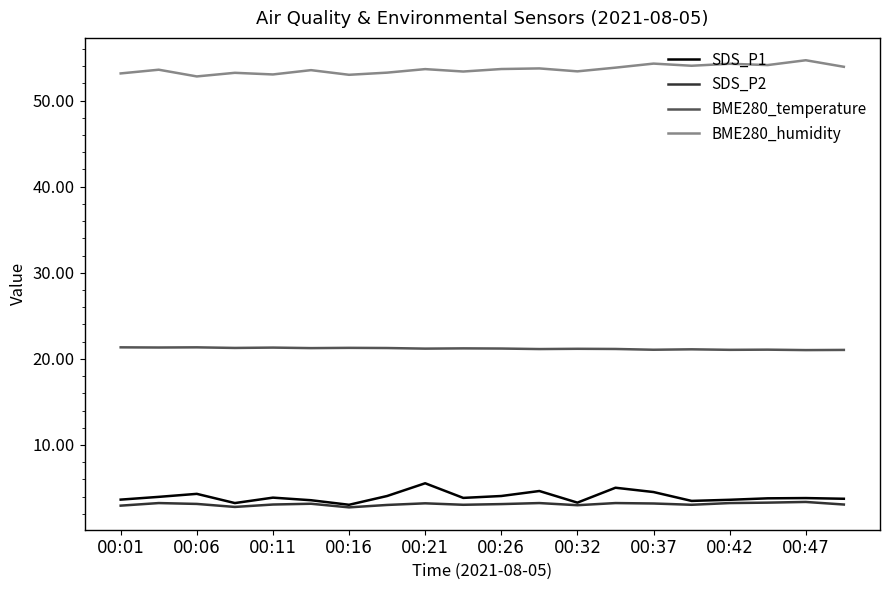

What is the maximum value shown in the chart?

54.7